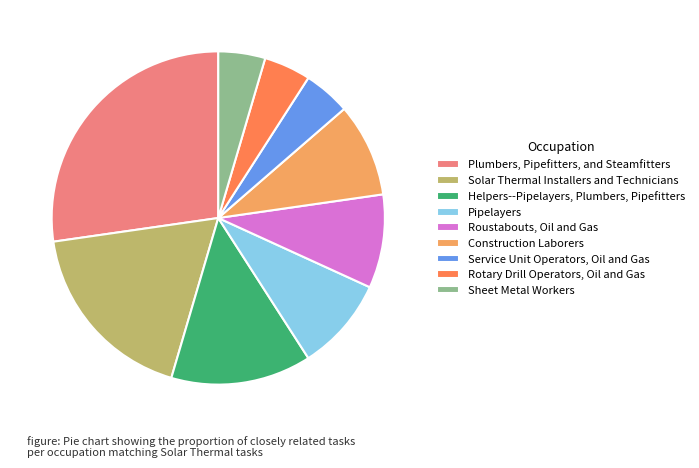

What is the largest slice in the pie chart?

Plumbers, Pipefitters, and Steamfitters